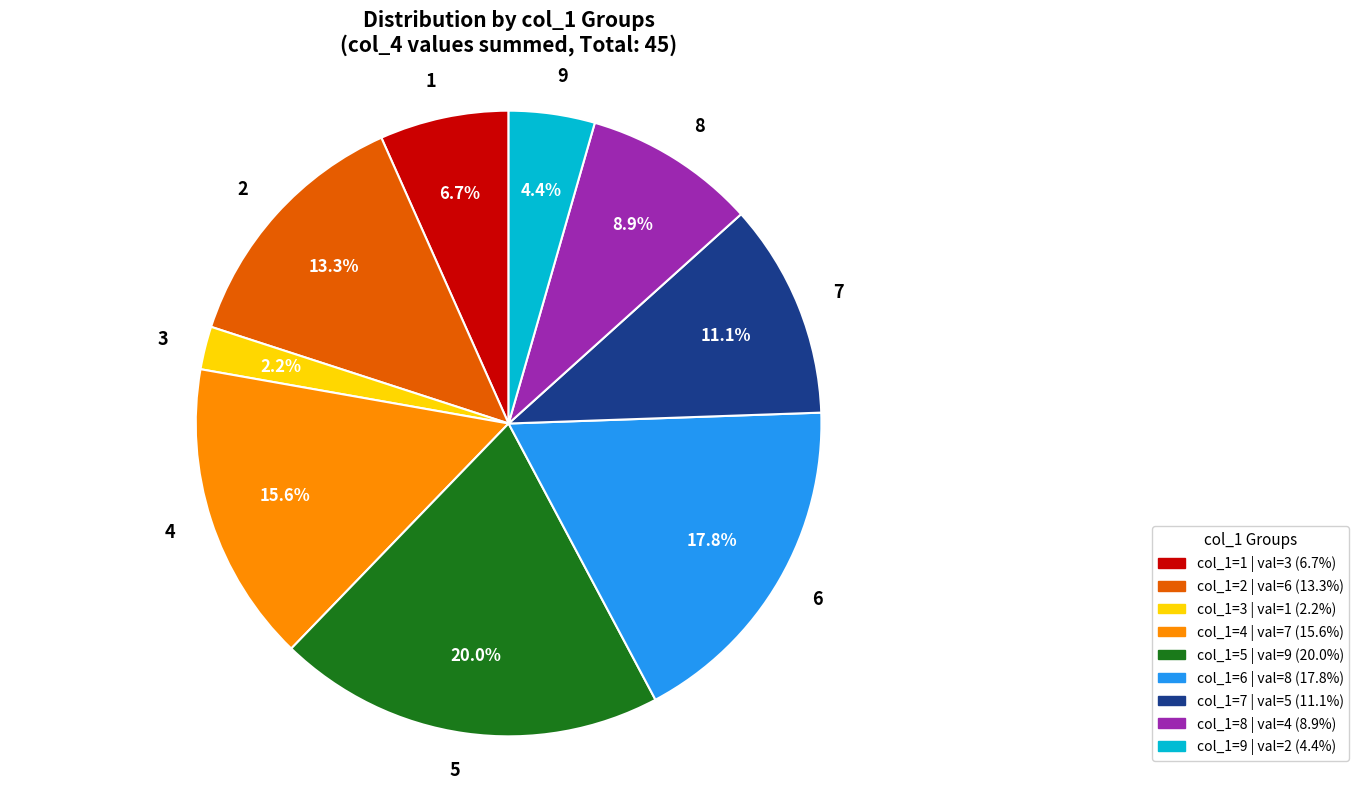

Which has a higher value, 9 or 5?

5